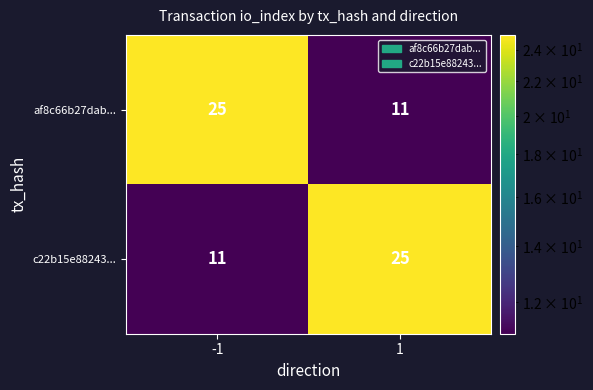

Reading left to right, what are all the values shown in this chart?

af8c66b27dab...: 25	11
c22b15e88243...: 11	25